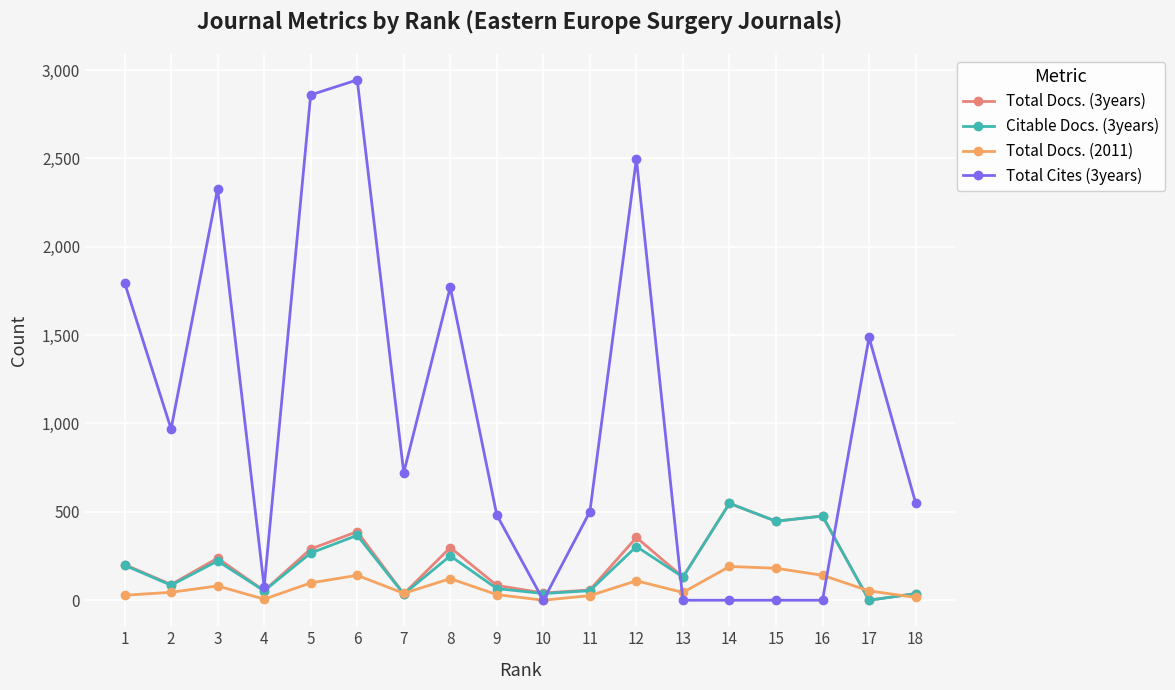

Is the value of Total Cites (3years) at 14 greater than the value of Citable Docs. (3years) at 2?

No